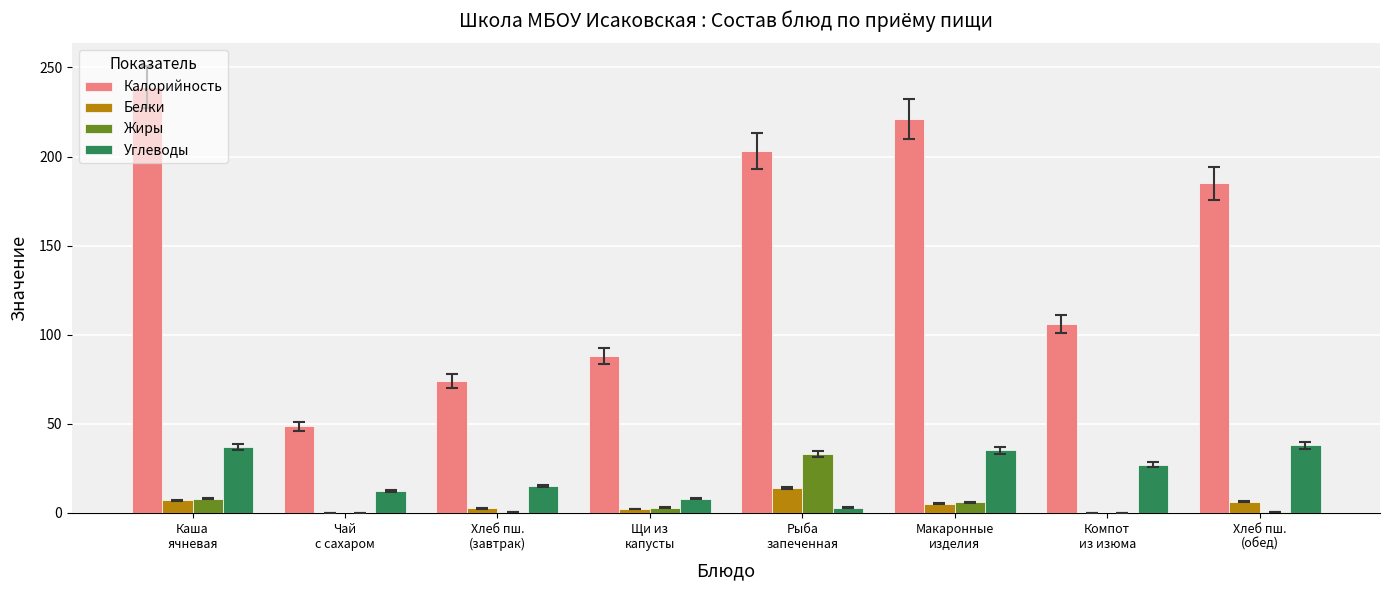

Are the bars grouped side by side (vs. stacked)?

Yes